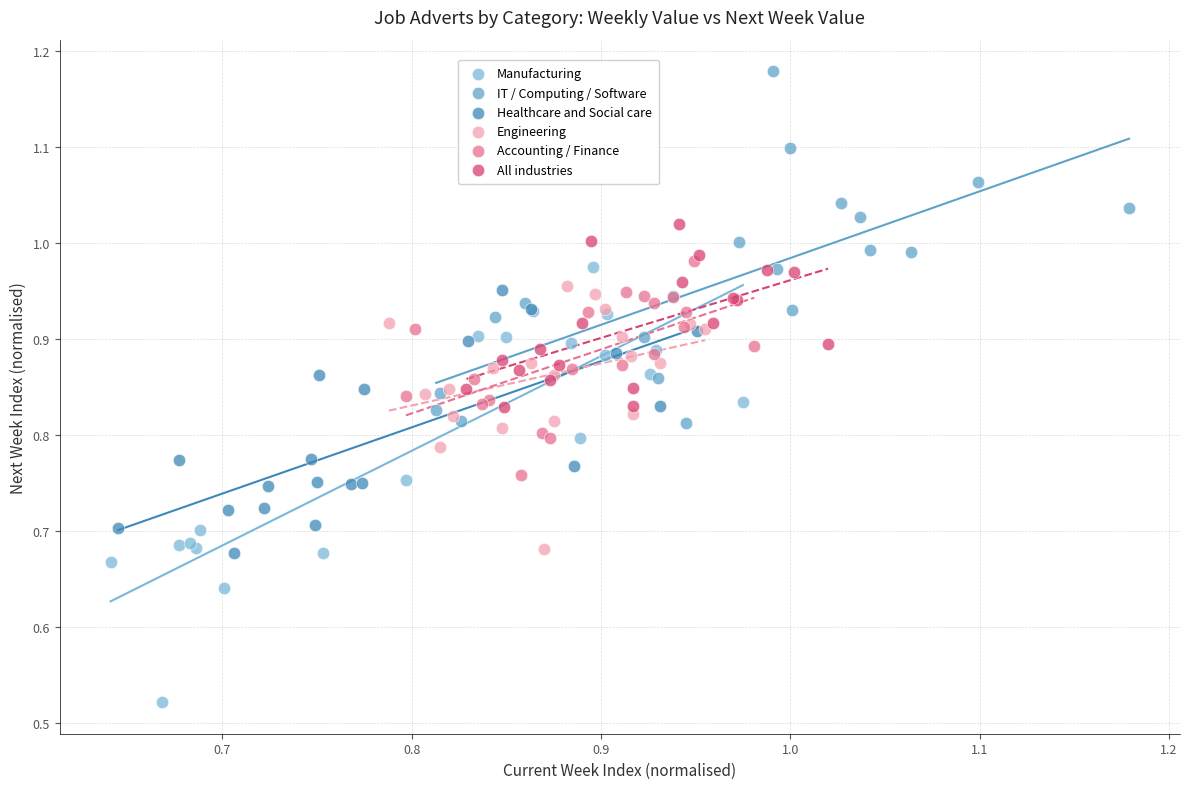

Which series has the largest Y range (max minus min)?

Manufacturing